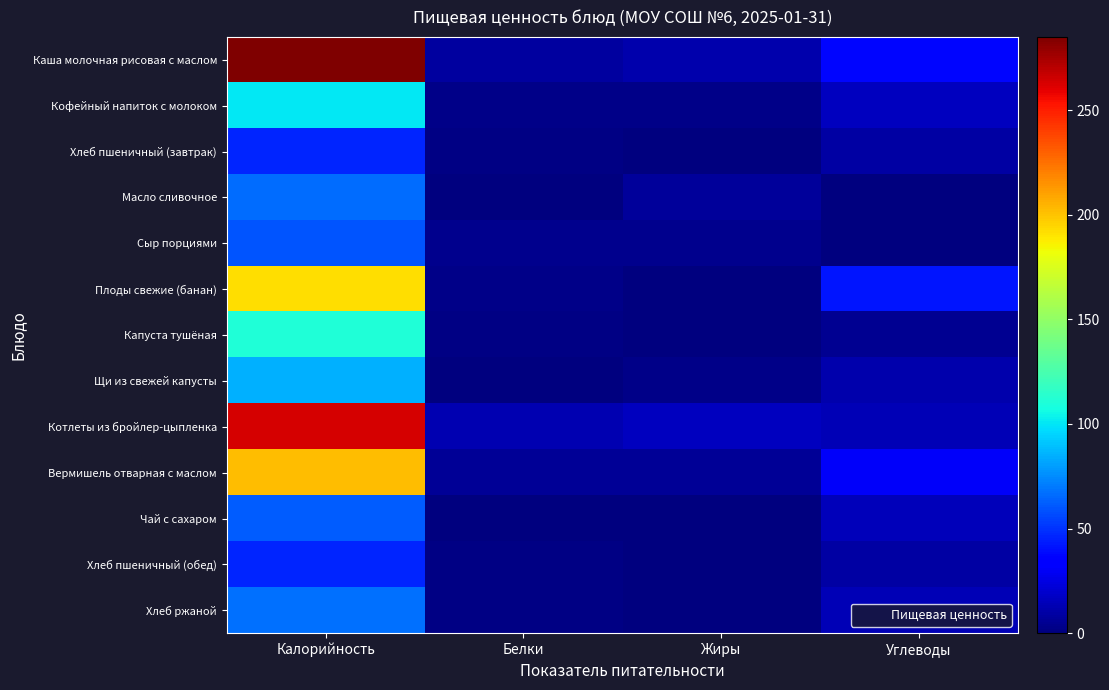

Which series has the largest range (max minus min)?

Каша молочная рисовая с маслом